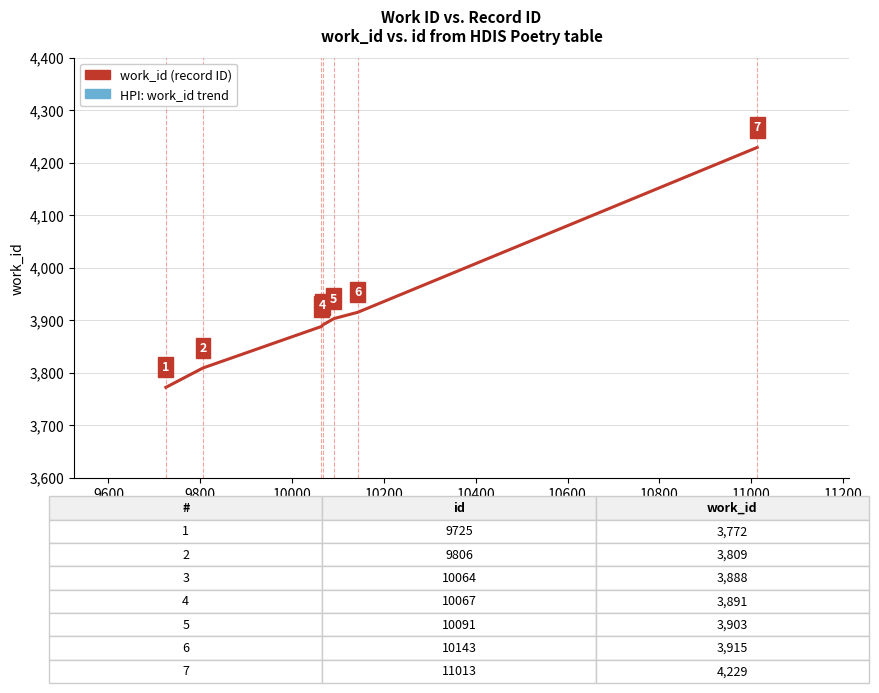

Is this an area chart (filled region under the line)?

No